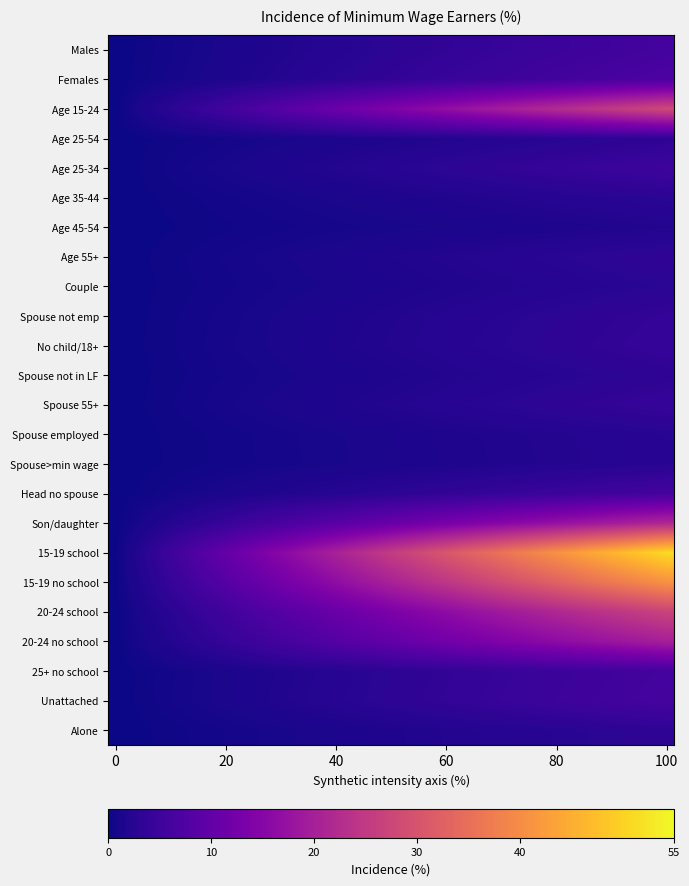

How many data points does each series have?

40